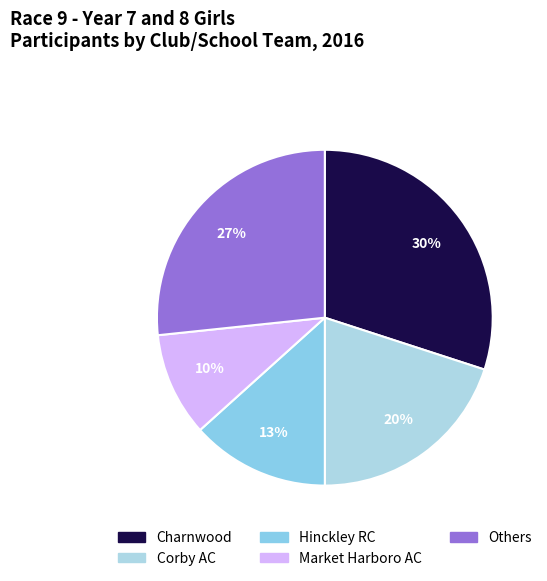

Which category has the biggest portion of the pie?

Charnwood